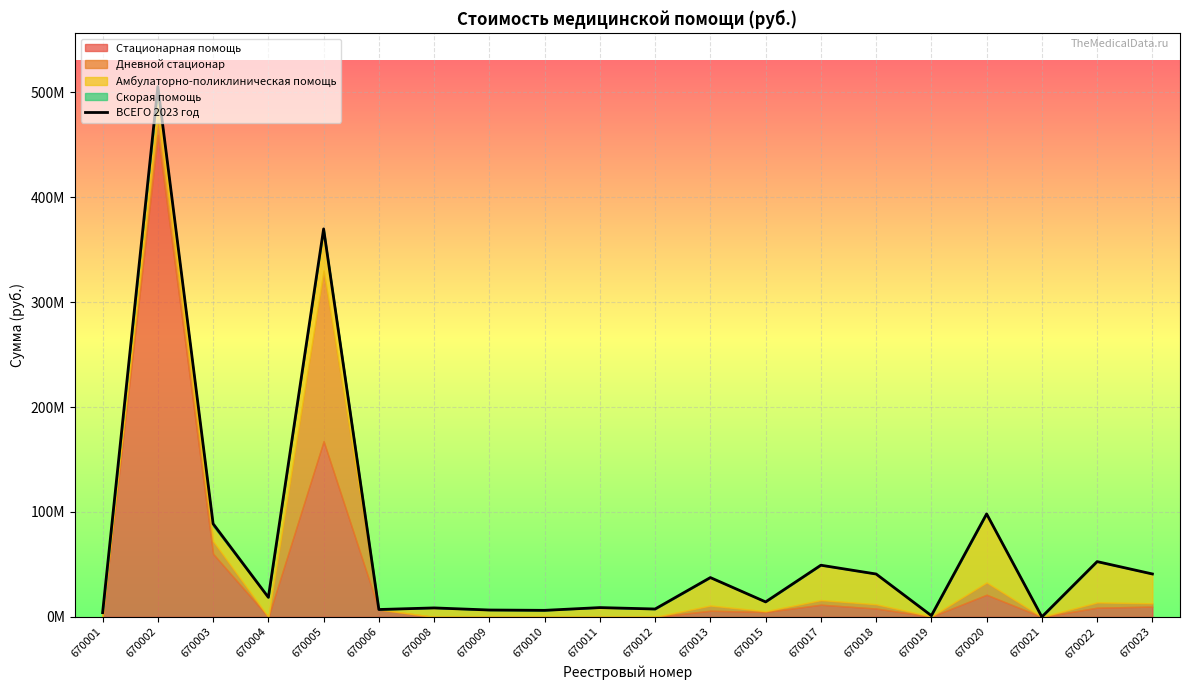

Rank the categories by value from lowest to highest.

670021, 670019, 670001, 670010, 670009, 670006, 670012, 670008, 670011, 670015, 670004, 670013, 670018, 670023, 670017, 670022, 670003, 670020, 670005, 670002